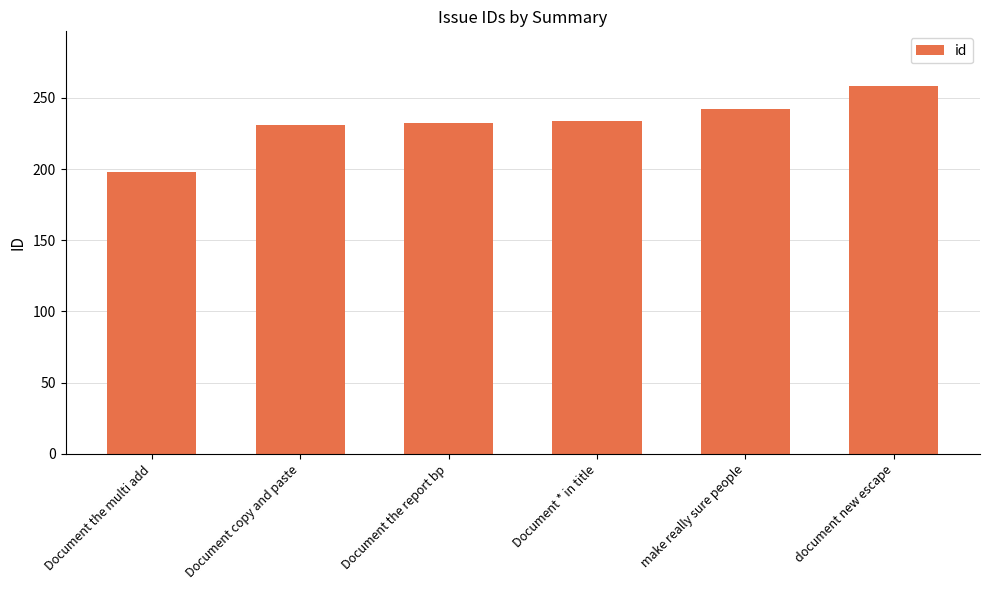

At which category does the chart reach its peak across all series?

document new escape